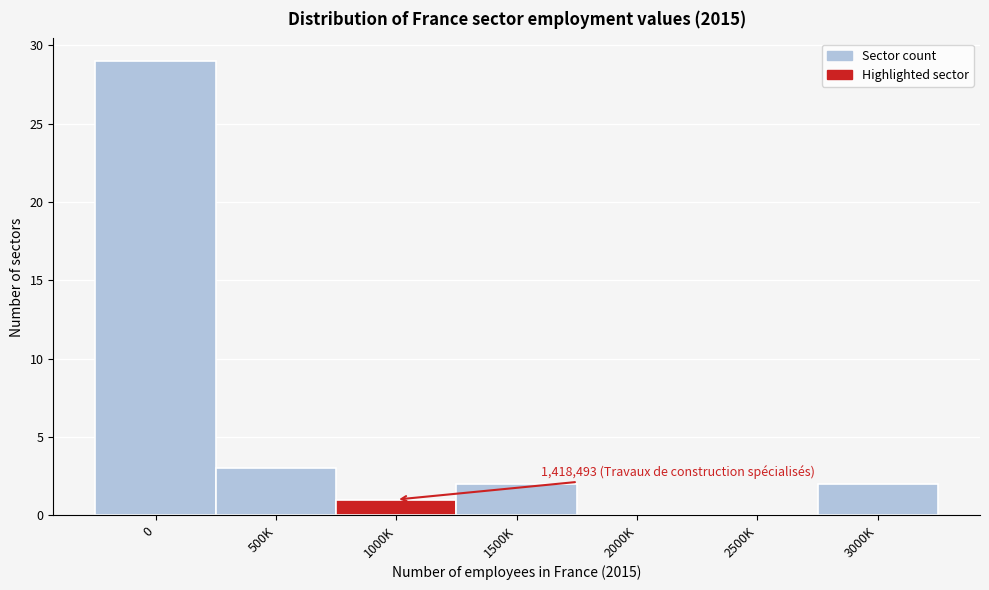

Reading left to right, extract all data points from this chart.

0=29	500K=3	1000K=1	1500K=2	2000K=0	2500K=0	3000K=2